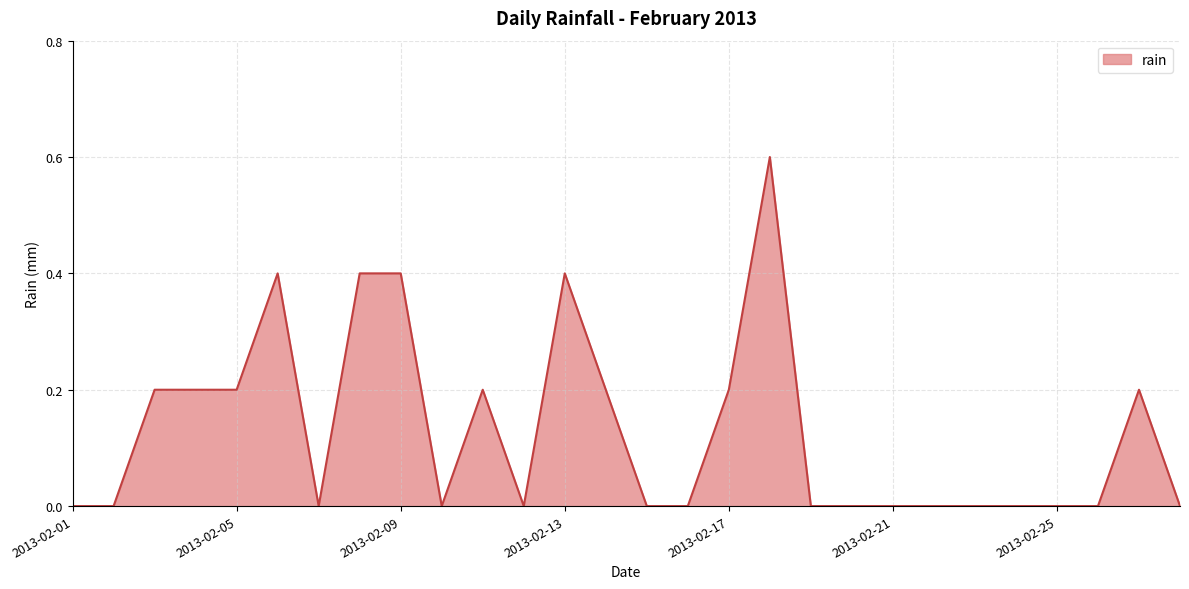

What is the maximum value shown in the chart?

0.6